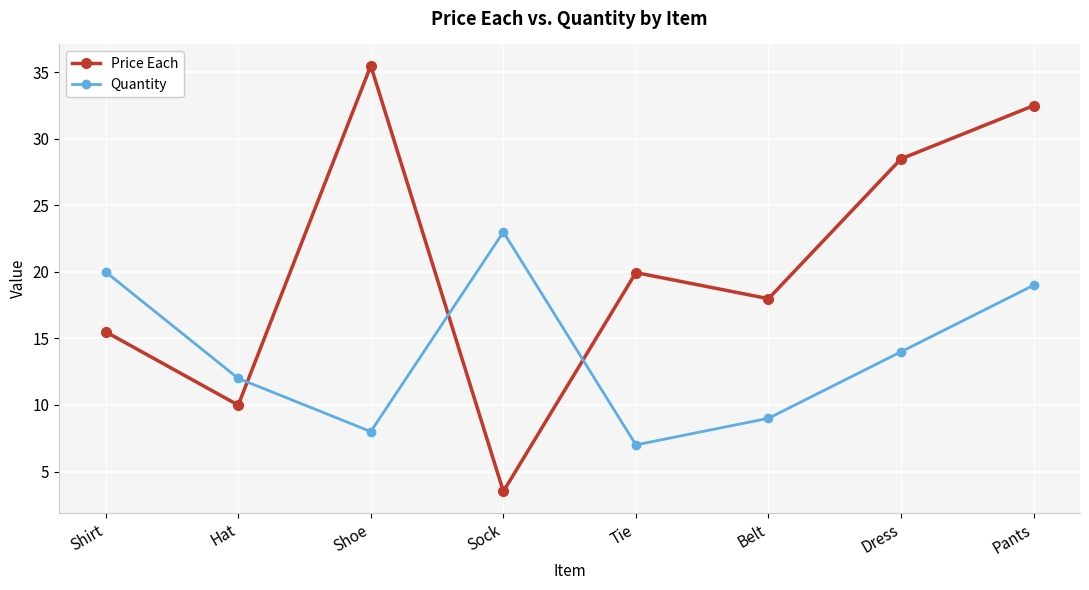

What is the label of the 4th point from the left?

Sock